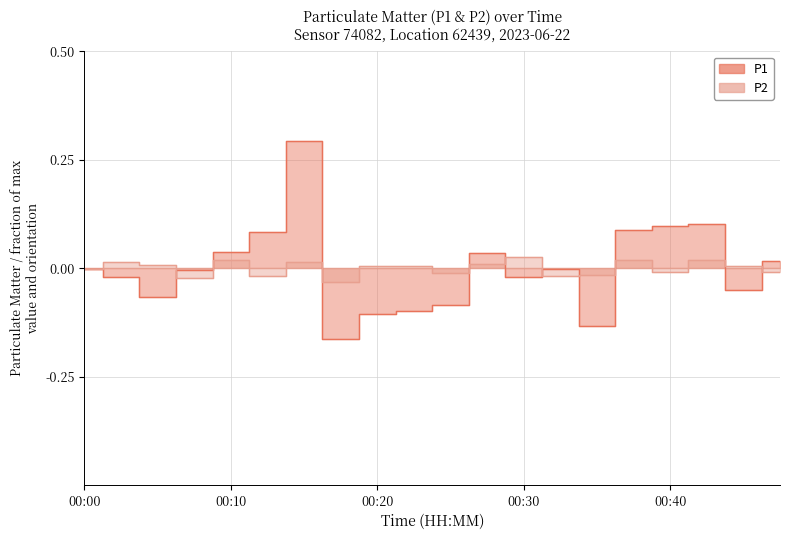

What is the value of the P1 point at the 8th from the left?

-0.2